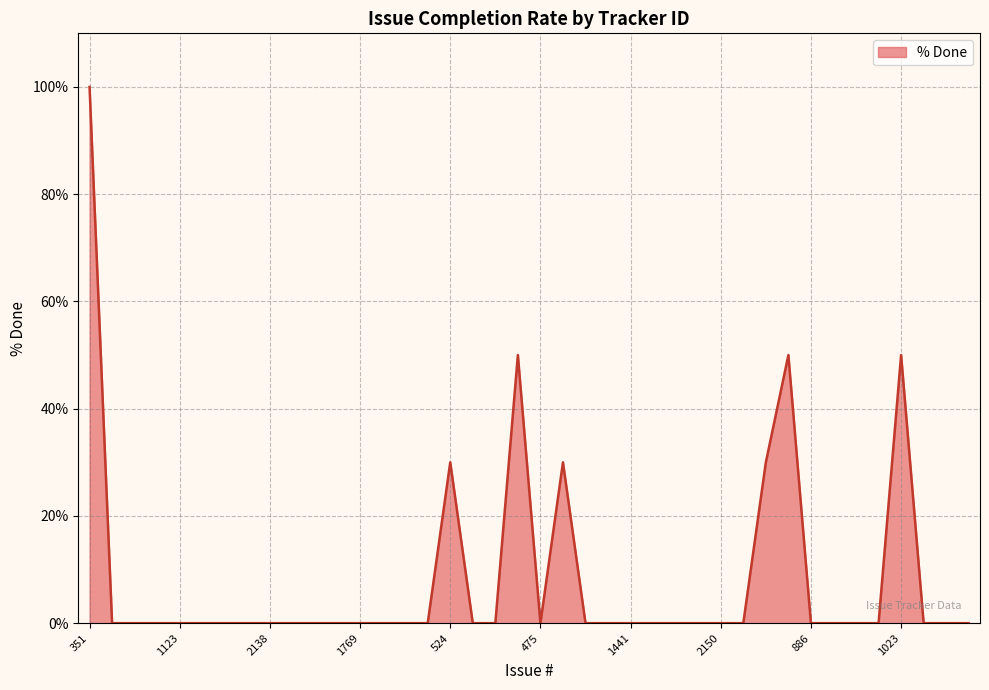

What is the difference between the maximum and minimum values?

100